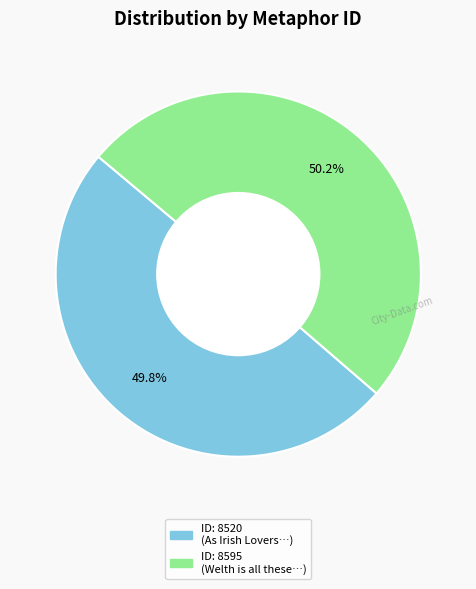

Is there a majority slice in this chart?

Yes